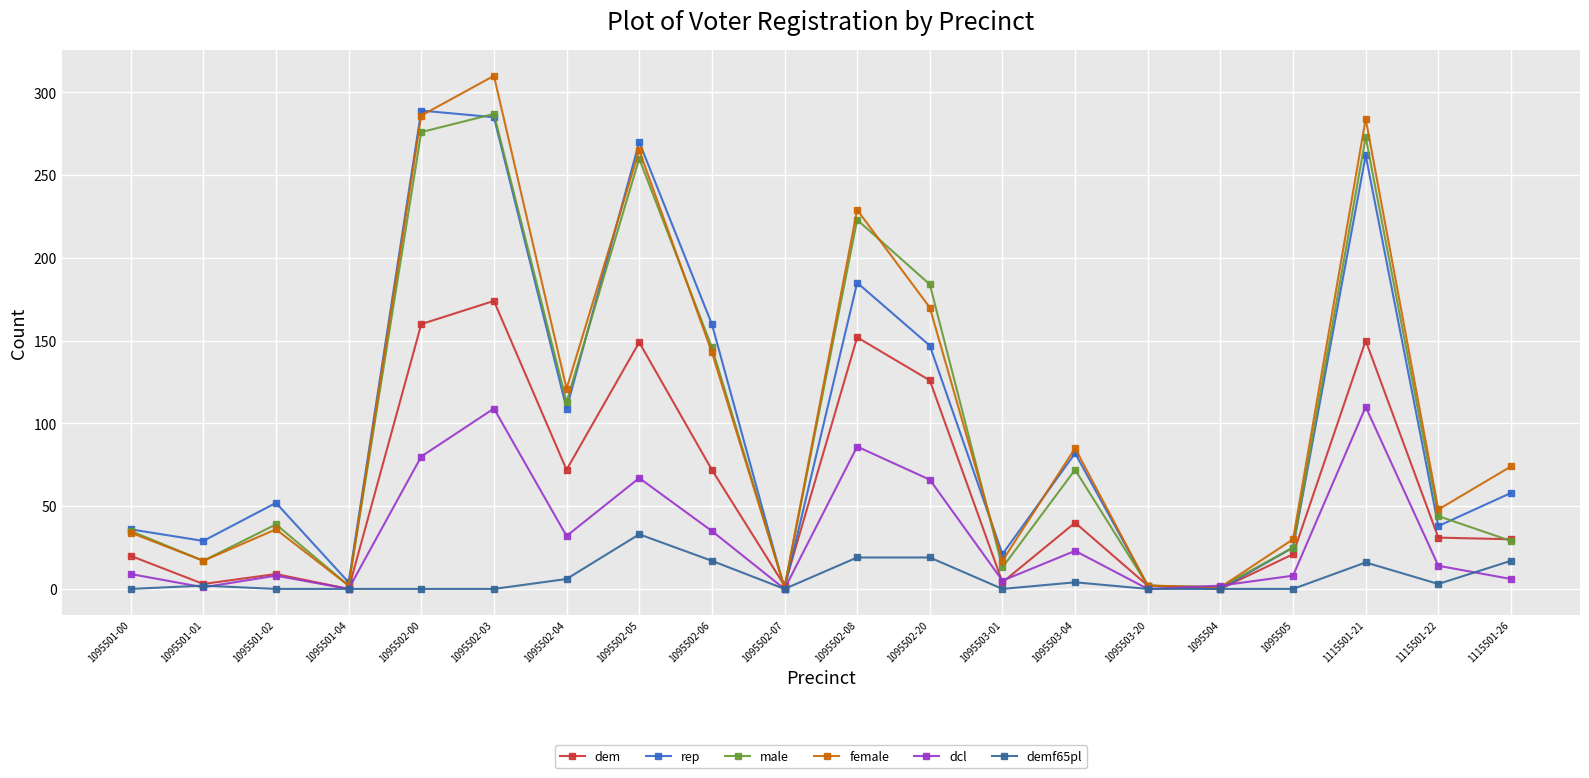

Is it true that demf65pl equals 0 at 1095501-02?

True